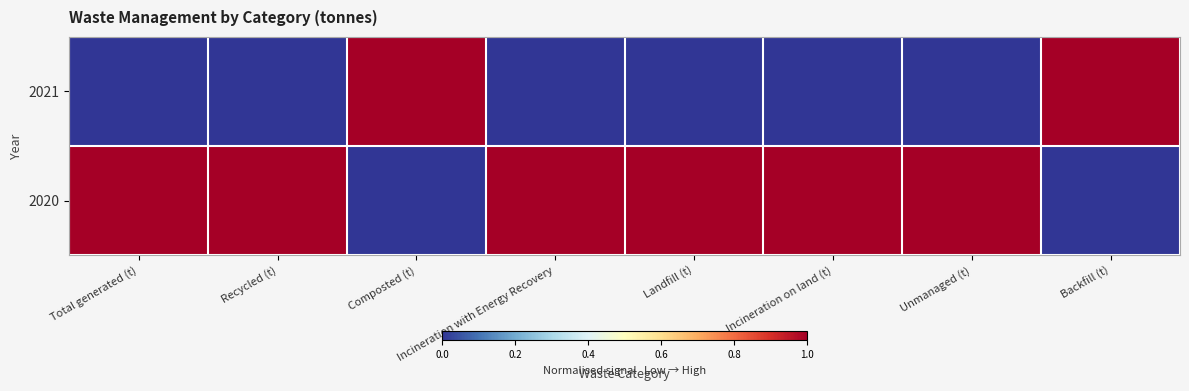

Reading left to right, extract all data points from this chart.

2021: Total generated (t)=0	Recycled (t)=0	Composted (t)=1	Incineration with Energy Recovery=0	Landfill (t)=0	Incineration on land (t)=0	Unmanaged (t)=0	Backfill (t)=1
2020: Total generated (t)=1	Recycled (t)=1	Composted (t)=0	Incineration with Energy Recovery=1	Landfill (t)=1	Incineration on land (t)=1	Unmanaged (t)=1	Backfill (t)=0